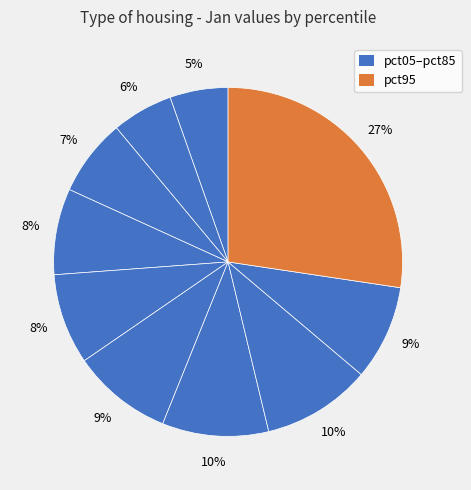

How many slices are in this pie chart?

10